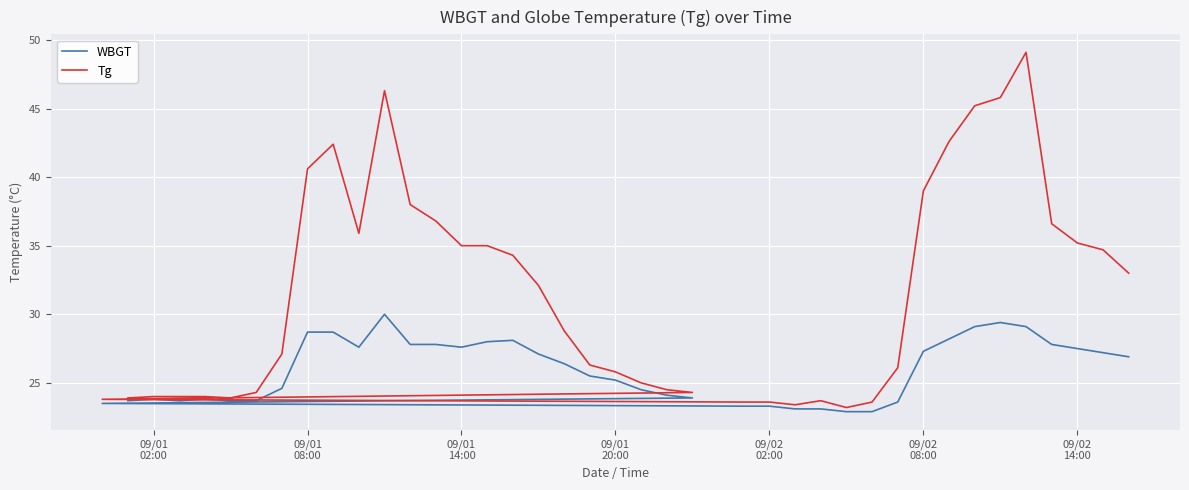

True or false: WBGT and Tg intersect in this chart.

False